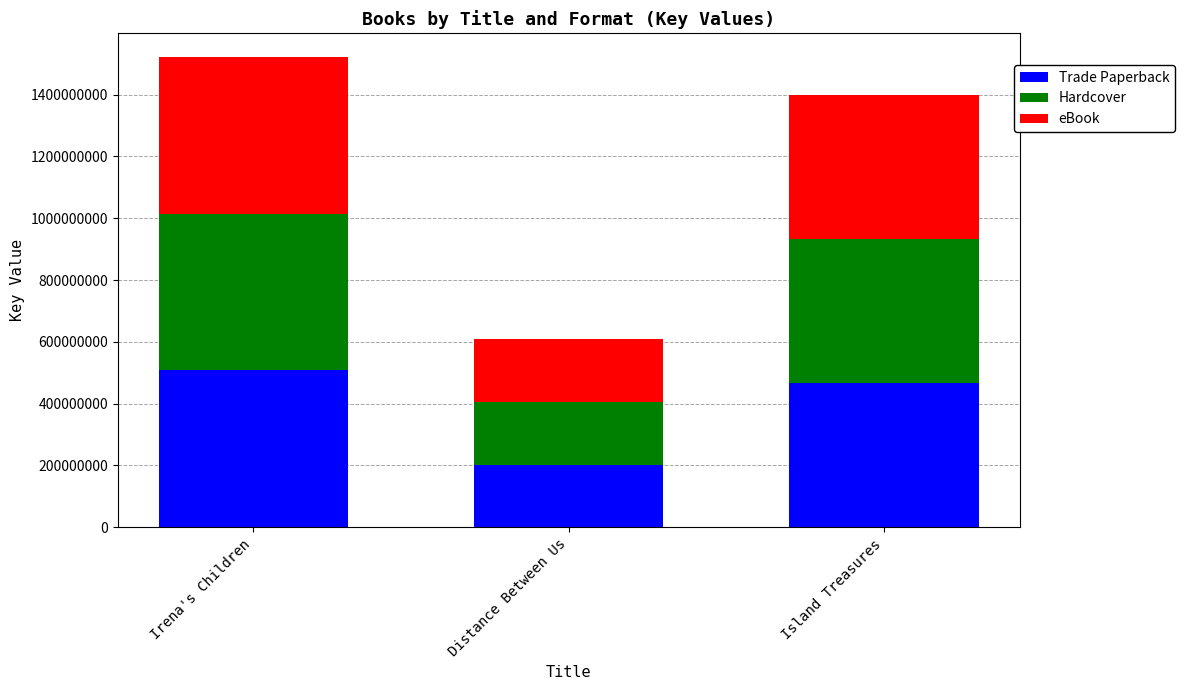

The value of Trade Paperback at Island Treasures is 466819687. True or false?

True